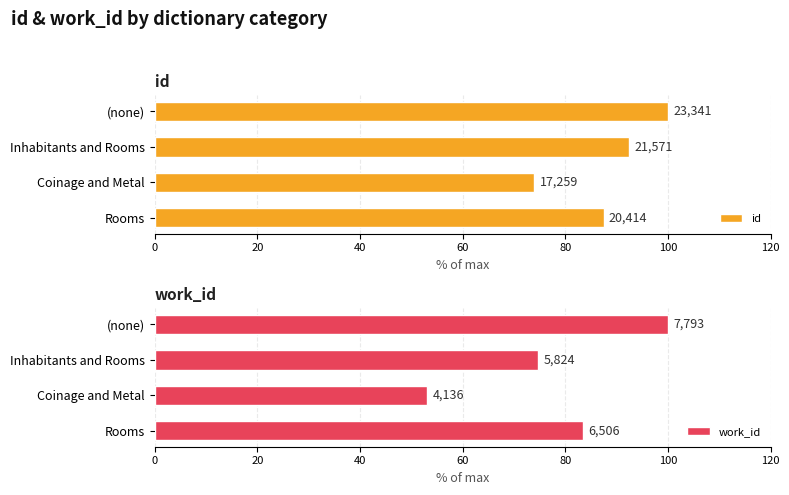

At how many categories does at least one series exceed 74?

3